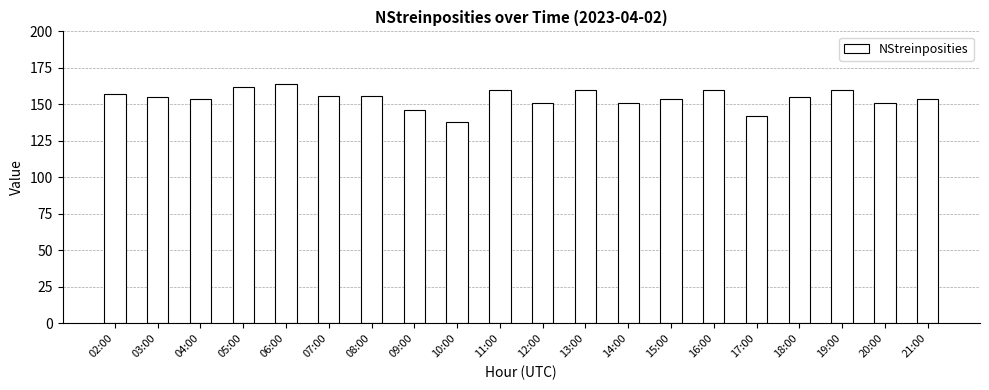

Which has a higher value, 21:00 or 07:00?

07:00